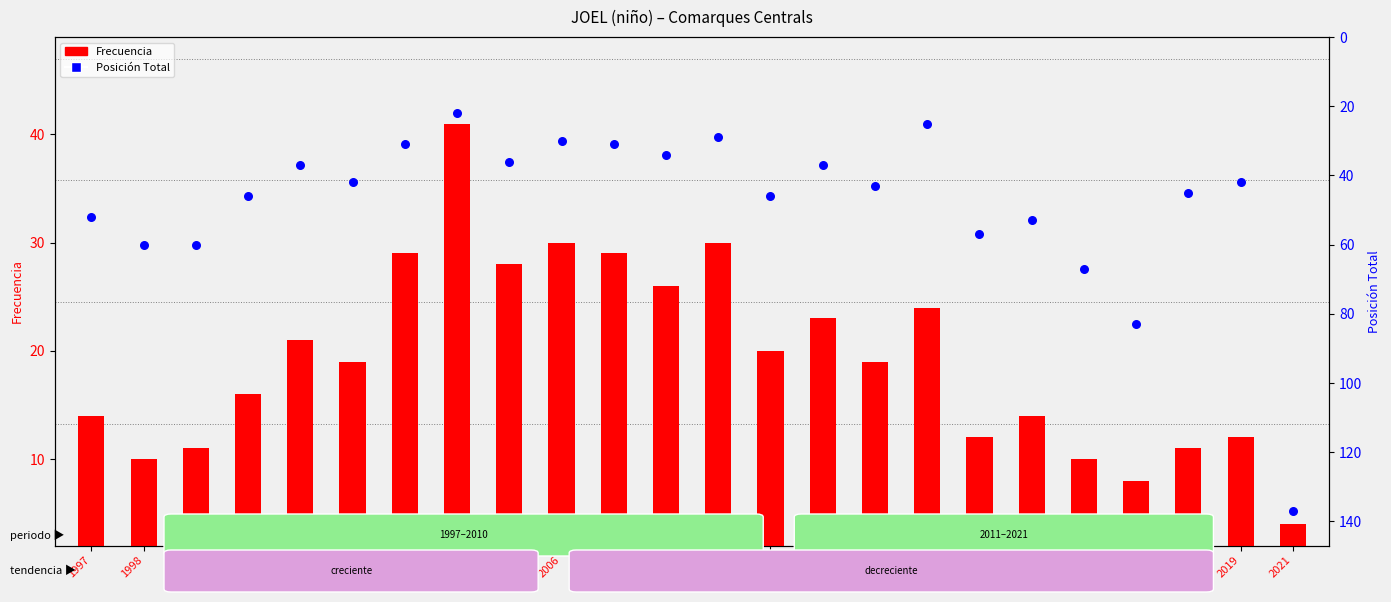

Which series contains the lowest Y value?

Frecuencia